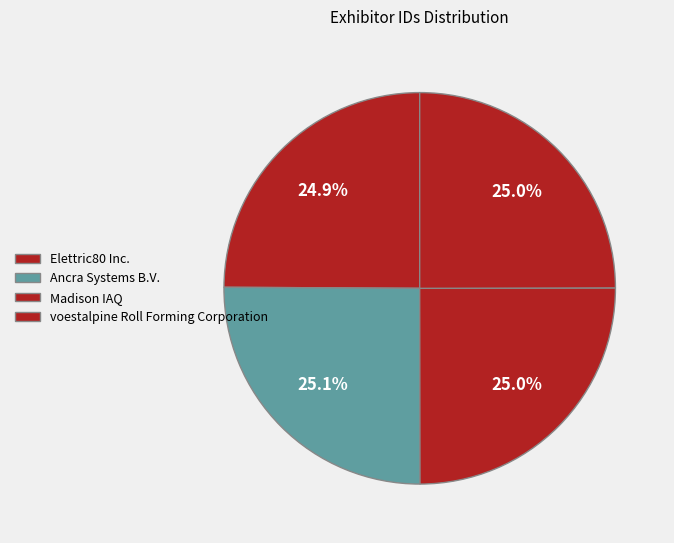

Is it true that Ancra Systems B.V. is 12% of the pie?

False